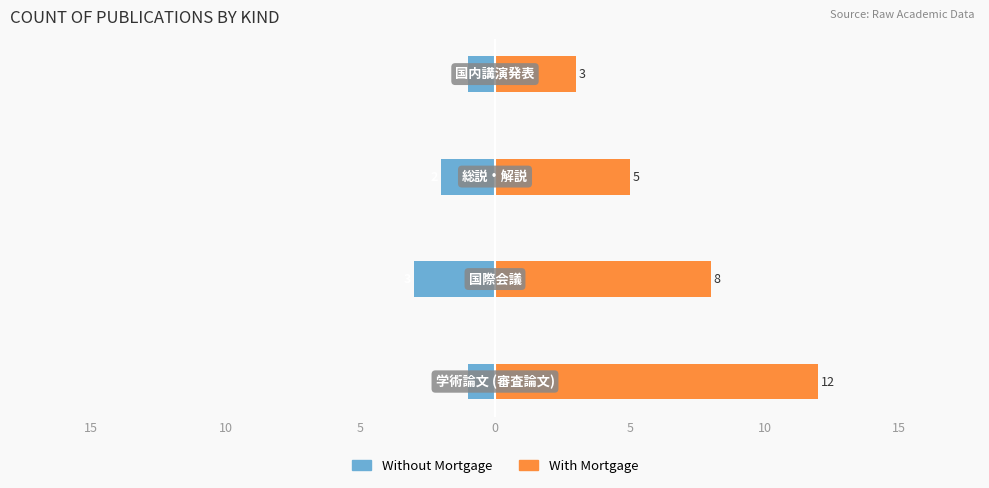

Between 15 and 5, which series saw the biggest shift?

With Mortgage